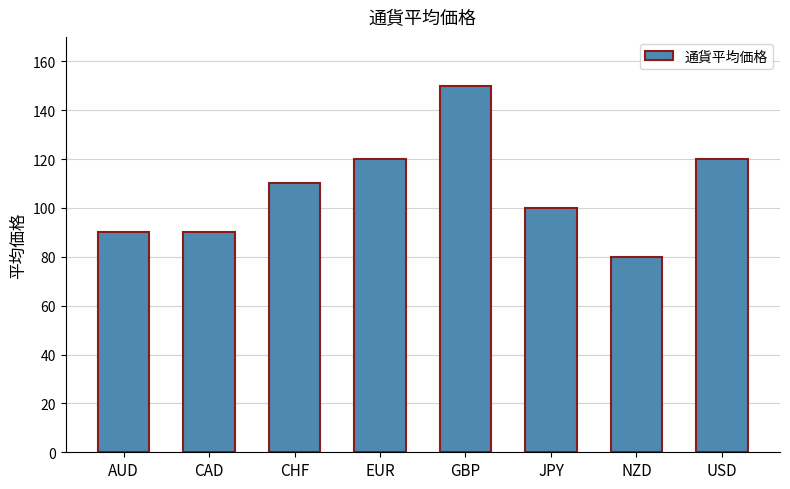

Does the chart contain stacked bars?

No